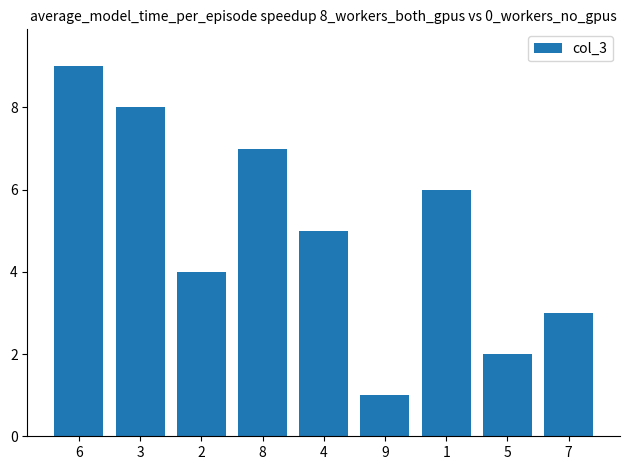

Which category has the highest value across all series?

6